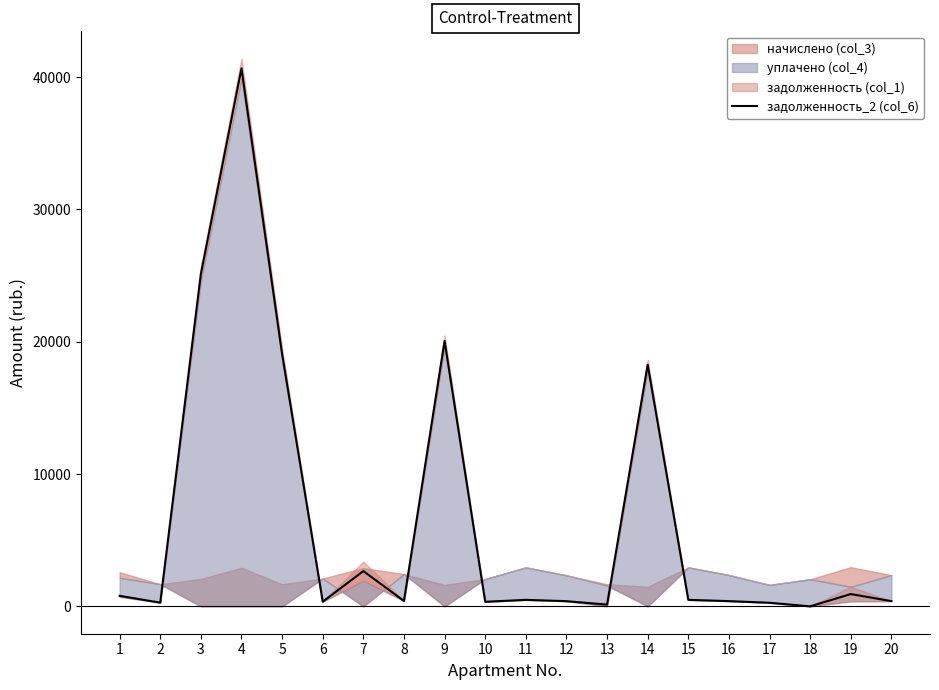

What is the change in value from 11 to 12?

-99.8